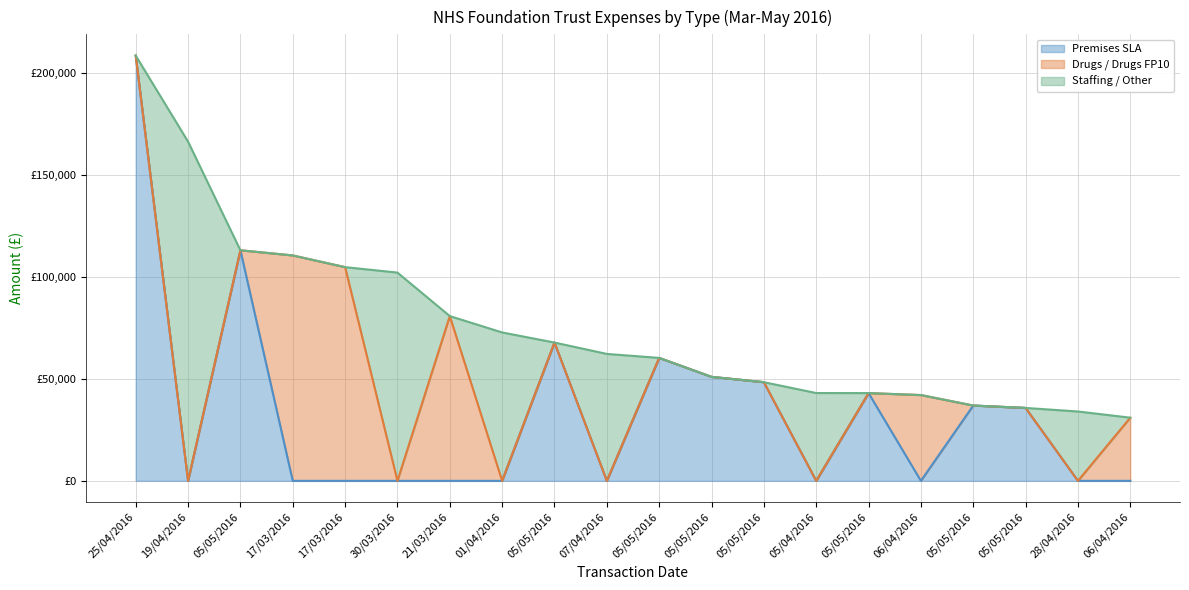

How many lines are shown in the chart?

3